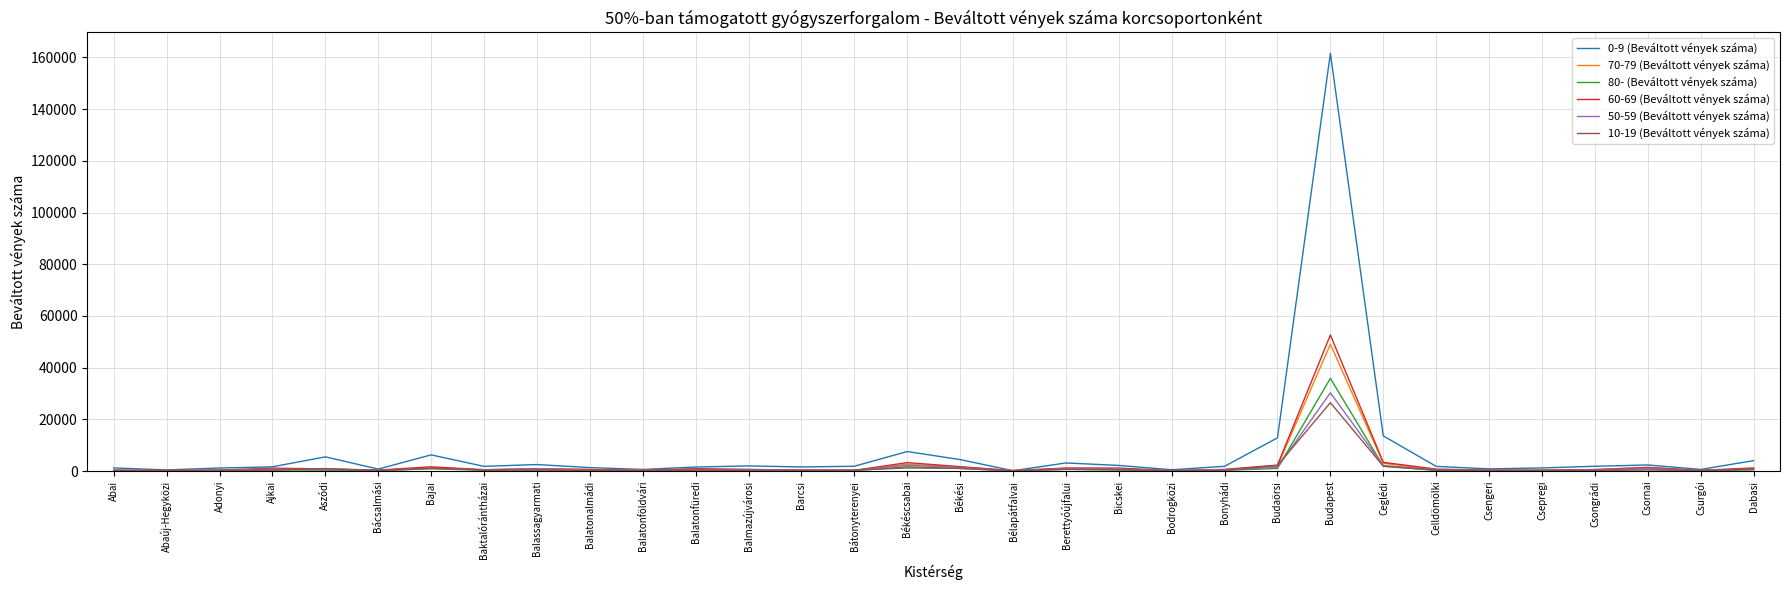

The 80- (Beváltott vények száma) series shows 467 at Balatonfüredi. True or false?

True